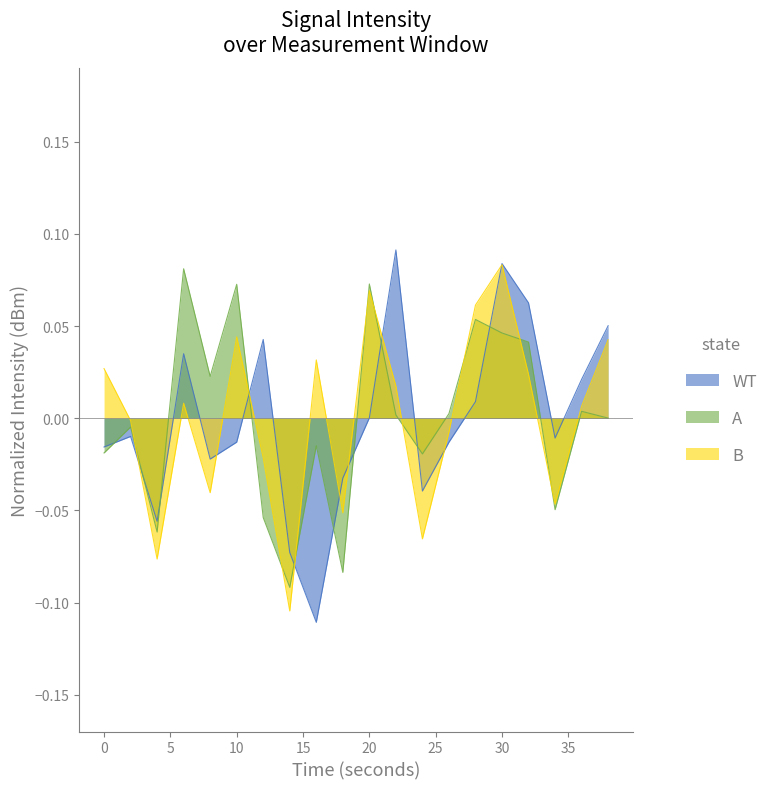

At which category is the sum across all series the highest?

30